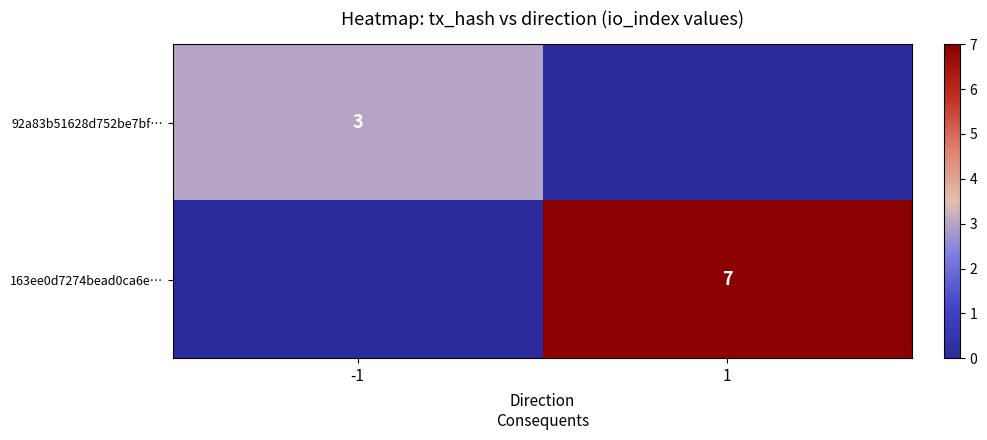

How many categories are shown in the chart?

2